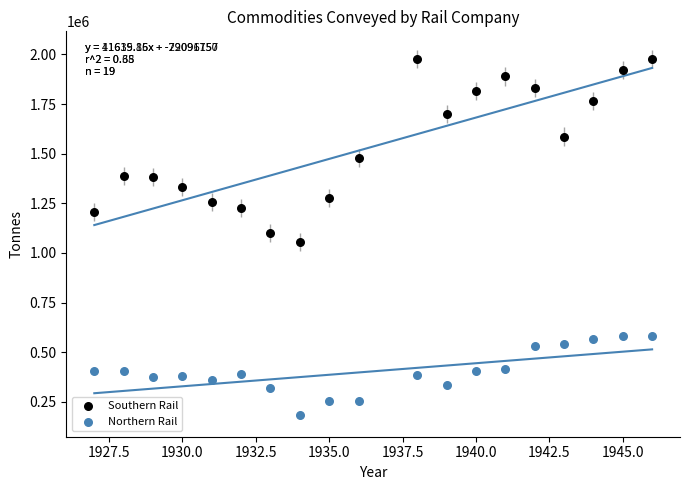

In the Southern Rail series, what Y value is closest to 1517084?

1477348.0